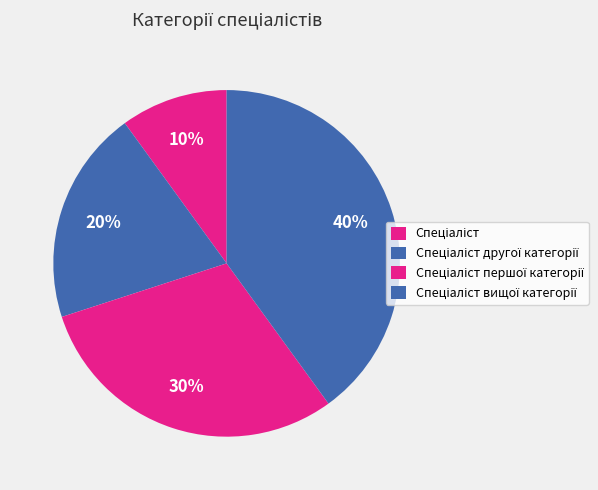

What is the smallest slice in the pie chart?

Спеціаліст